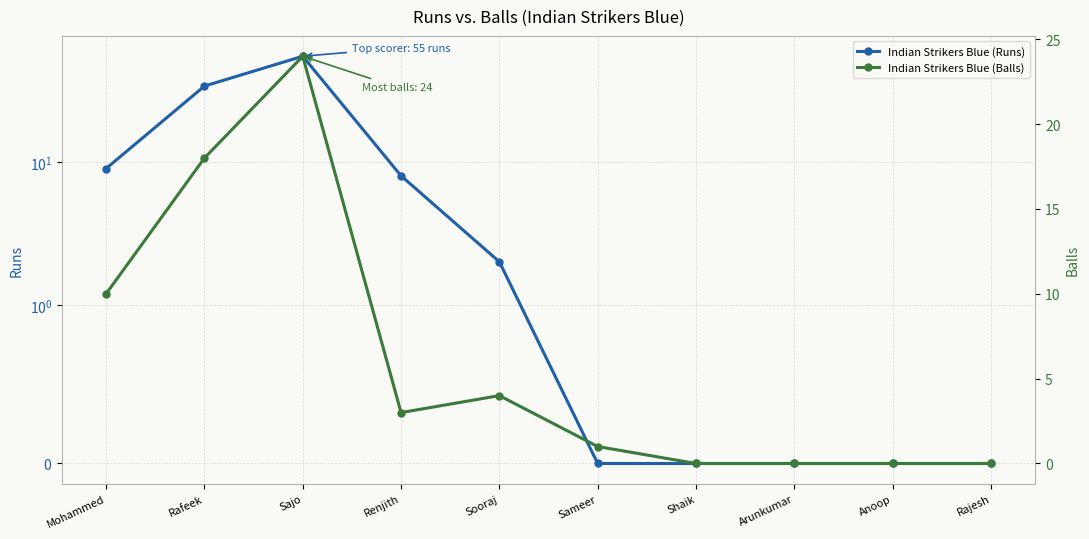

Between Rafeek and Renjith, which series saw the biggest shift?

Indian Strikers Blue (Runs)